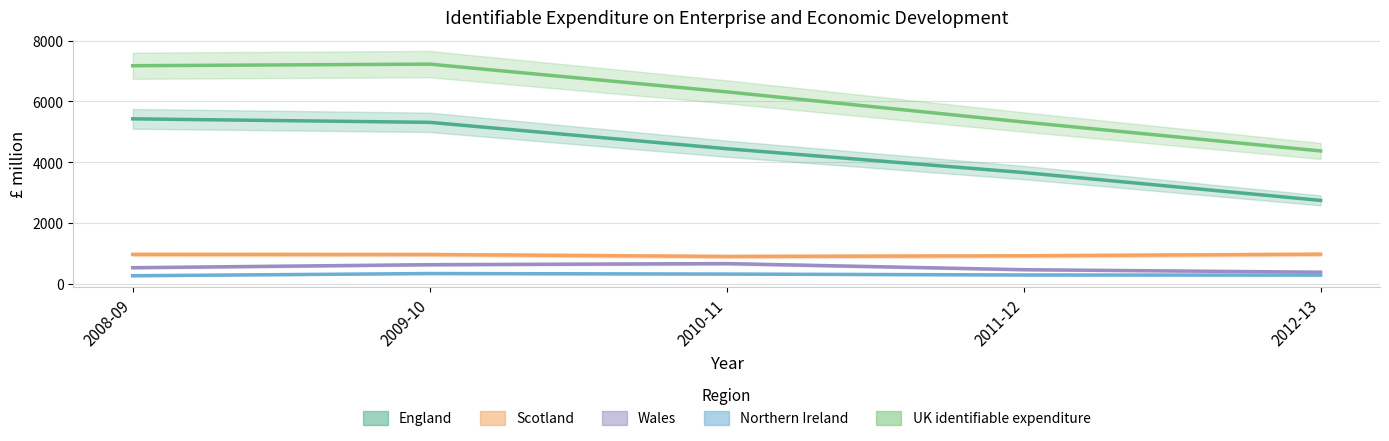

True or false: Scotland and Wales intersect in this chart.

False